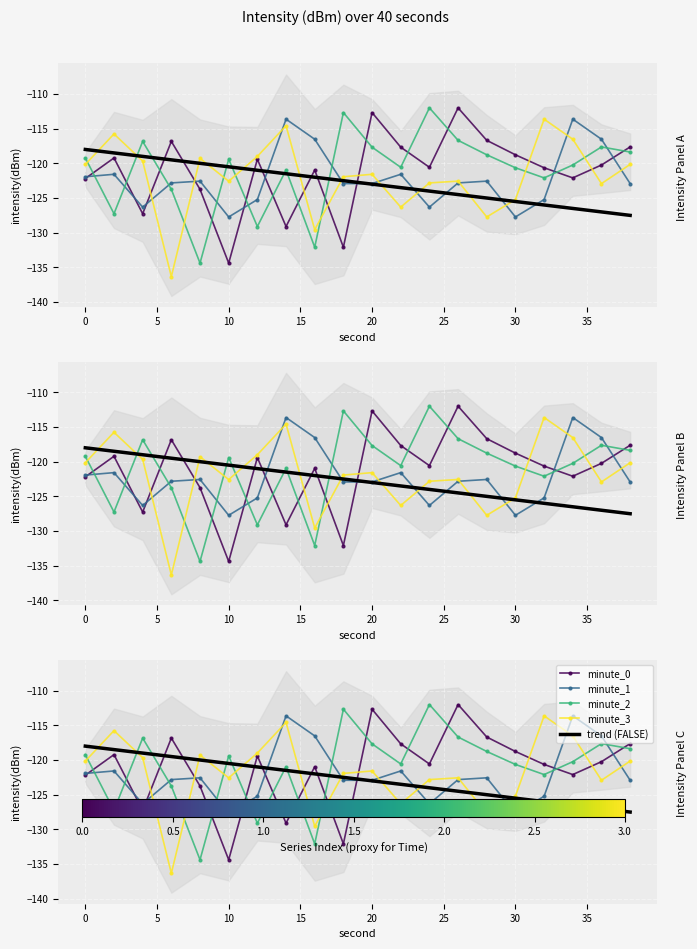

How many interior local peaks does the minute_2 series have?

6